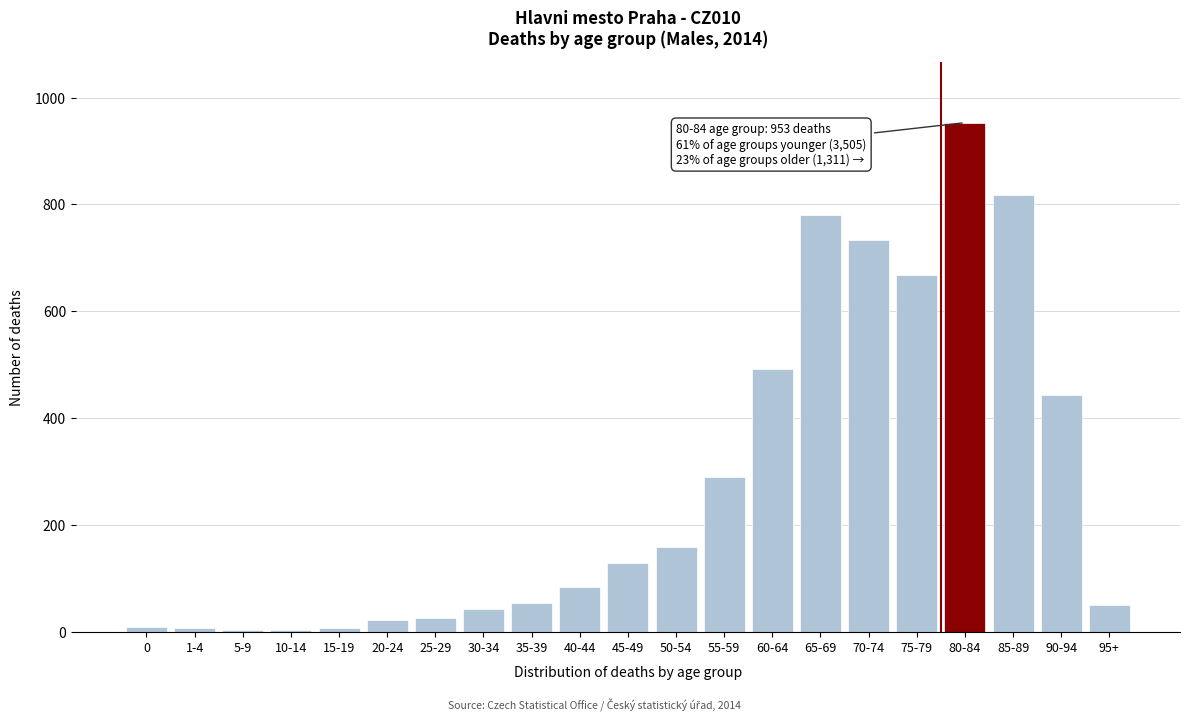

Which category has the highest value across all series?

80-84